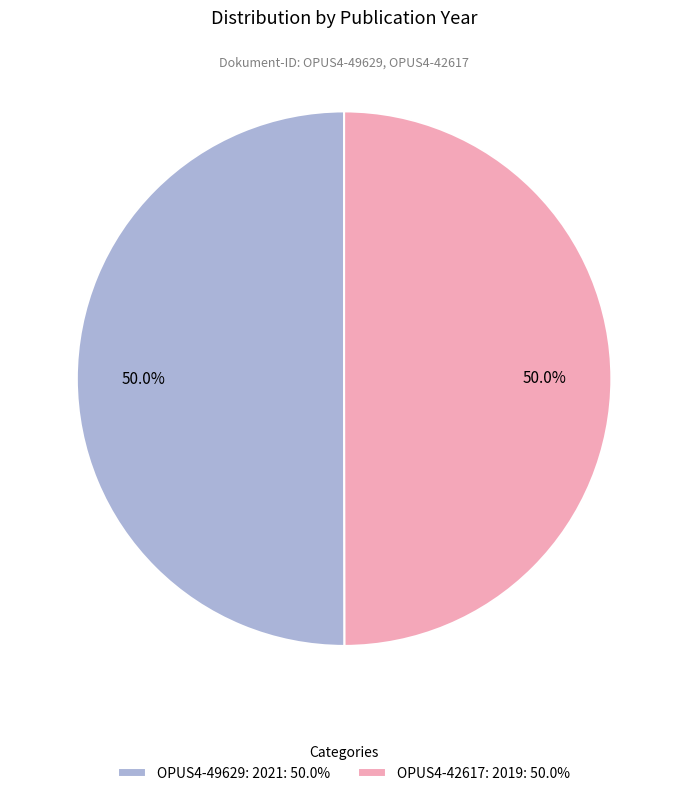

What is the ratio of the value at OPUS4-49629: 2021: 50.0% to the value at OPUS4-42617: 2019: 50.0%?

1.0